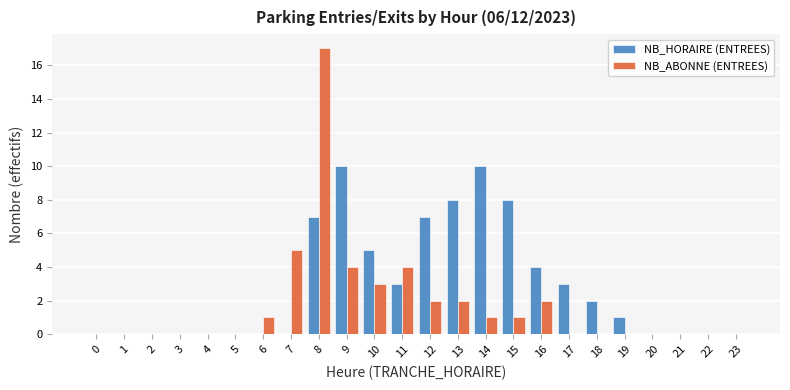

What is the greatest value displayed?

17